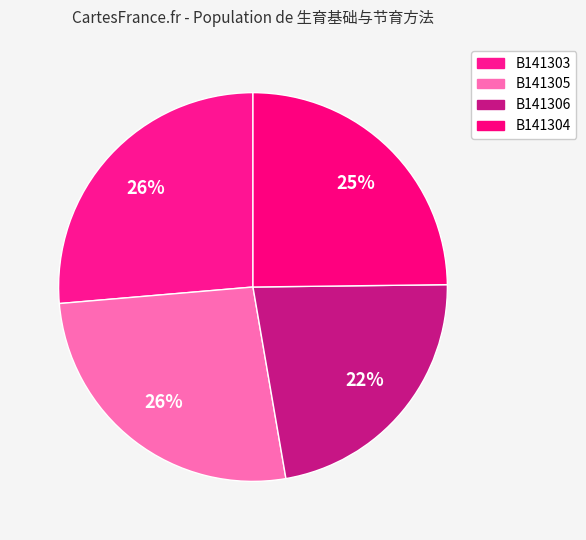

True or false: B141304 accounts for 11% of the total.

False